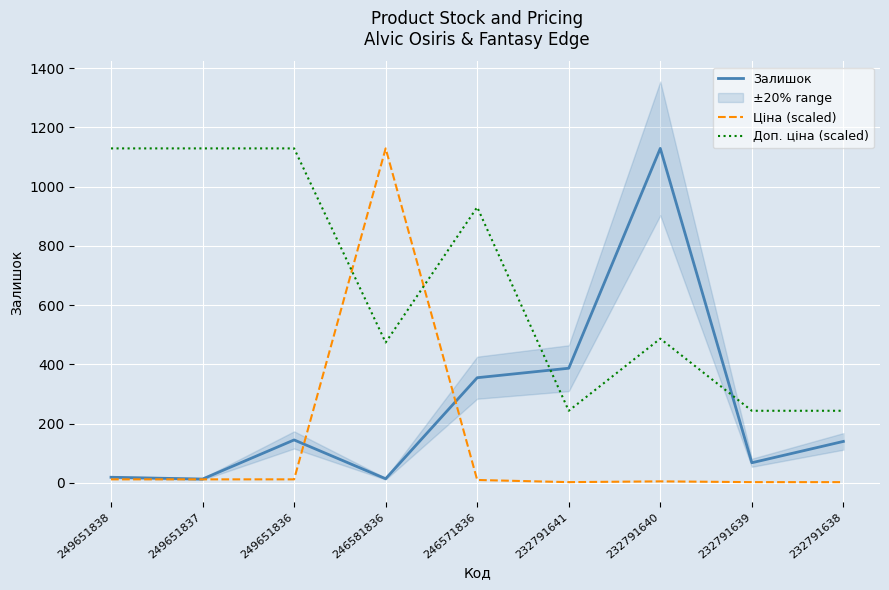

What is the total value across all series at 246571836?

1295.6